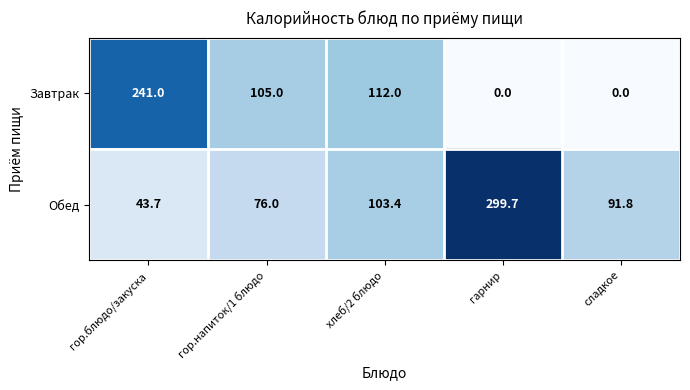

Rank the series by their average value, from lowest to highest.

Завтрак, Обед